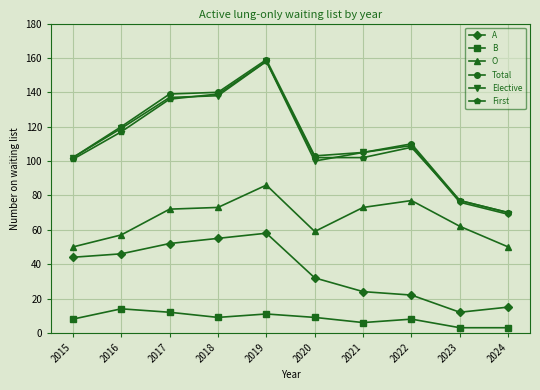

What is the sum of all A values?

360